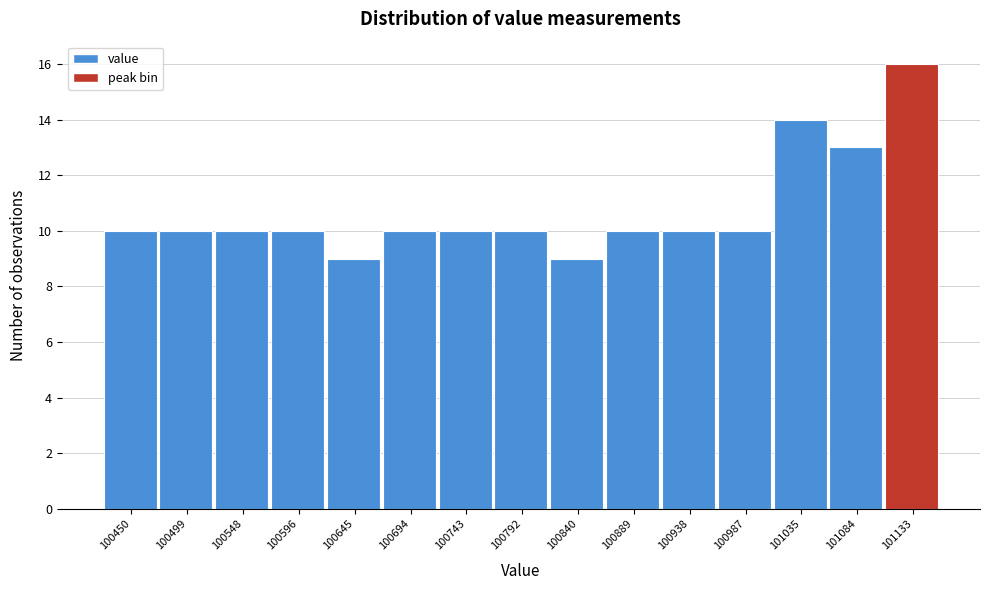

Reading left to right, extract all data points from this chart.

100450=10	100499=10	100548=10	100596=10	100645=9	100694=10	100743=10	100792=10	100840=9	100889=10	100938=10	100987=10	101035=14	101084=13	101133=16